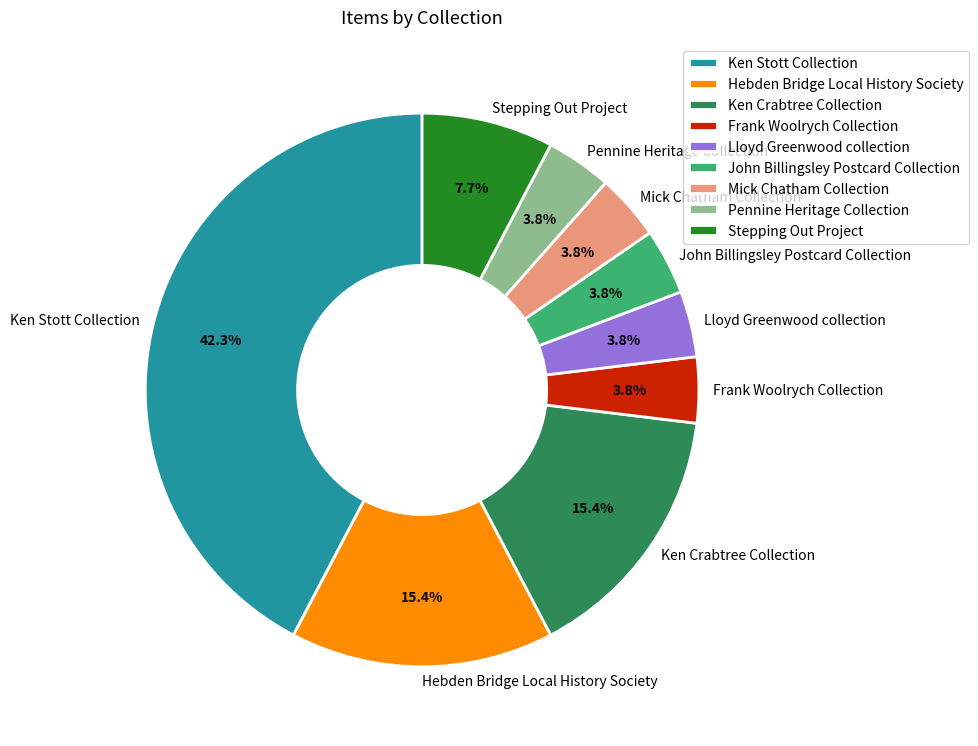

Which category has the biggest portion of the pie?

Ken Stott Collection